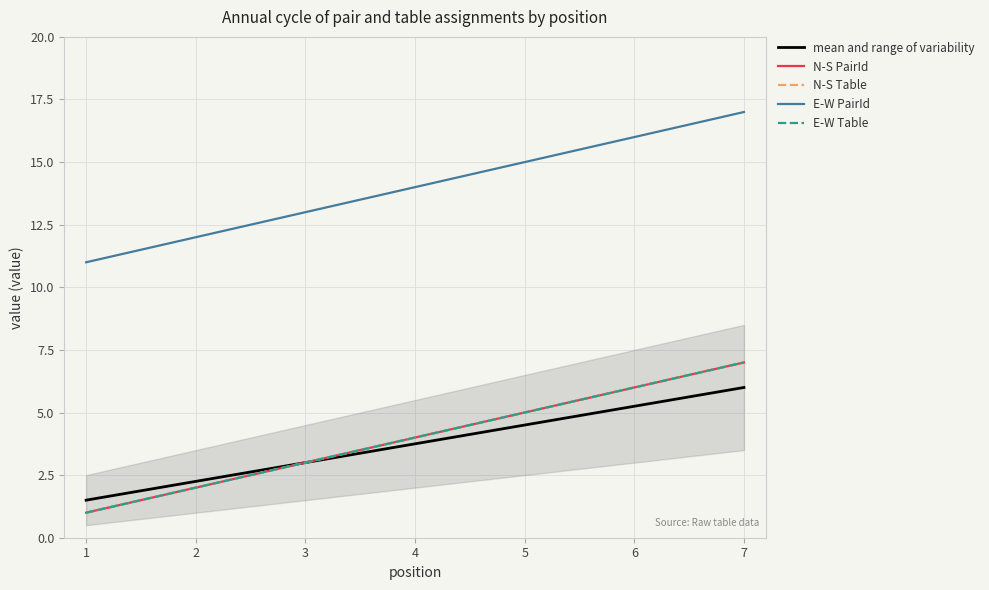

Reading left to right, extract all data points from this chart.

mean and range of variability: 1.5	2.2	3.0	3.8	4.5	5.2	6.0
N-S PairId: 1.0	2.0	3.0	4.0	5.0	6.0	7.0
N-S Table: 1.0	2.0	3.0	4.0	5.0	6.0	7.0
E-W PairId: 11.0	12.0	13.0	14.0	15.0	16.0	17.0
E-W Table: 1.0	2.0	3.0	4.0	5.0	6.0	7.0